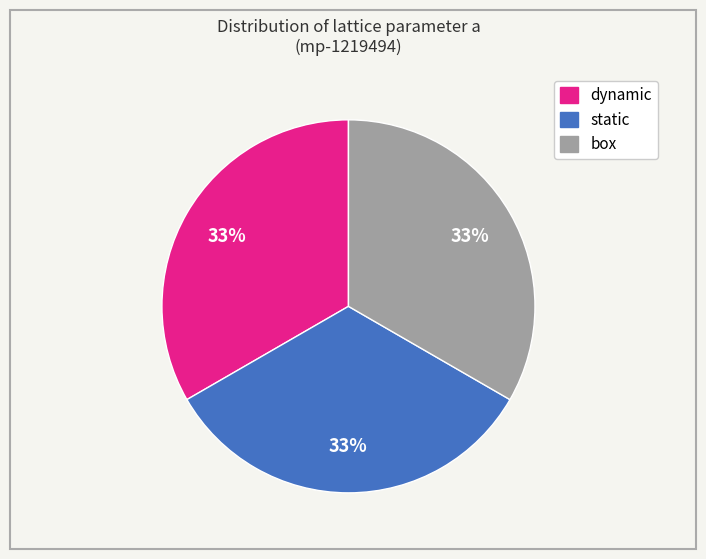

To the nearest percent, what is the combined percentage of static and dynamic?

67%